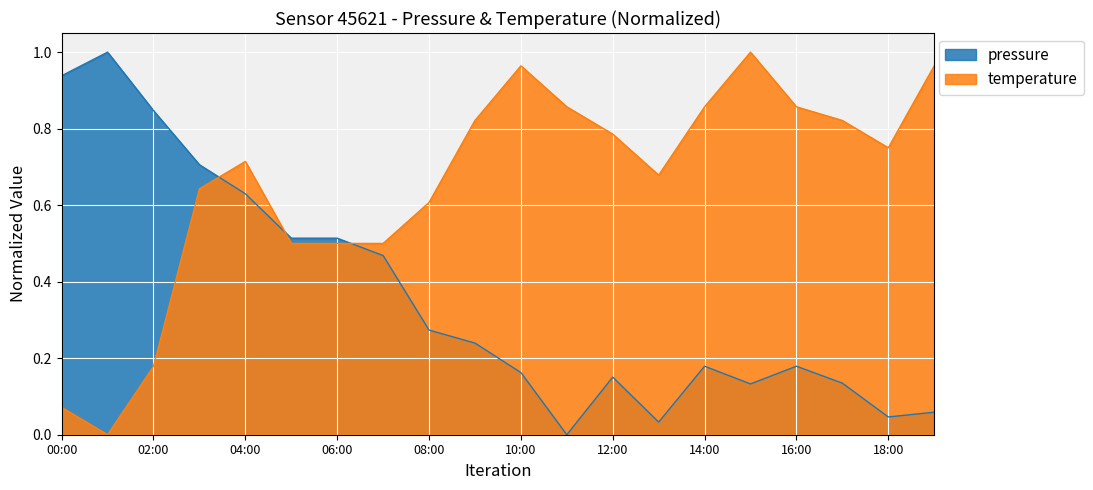

What is the highest value of the pressure series?

1.0